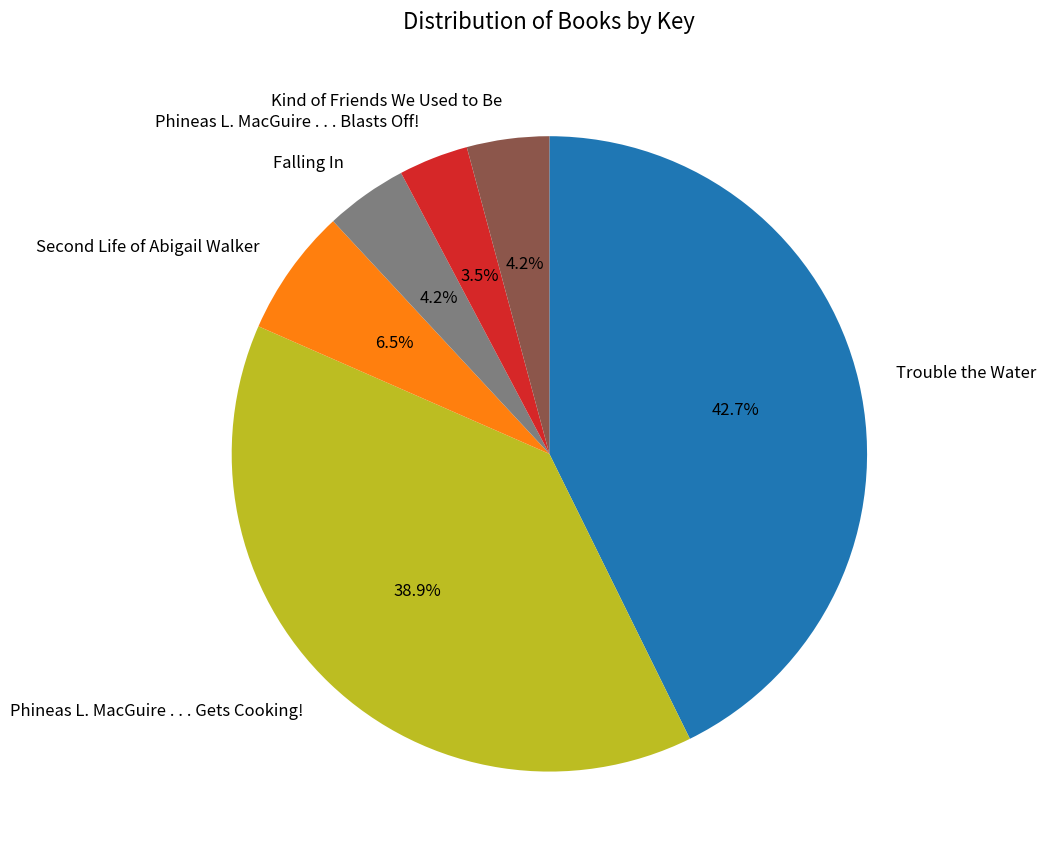

What is the smallest slice in the pie chart?

Phineas L. MacGuire . . . Blasts Off!